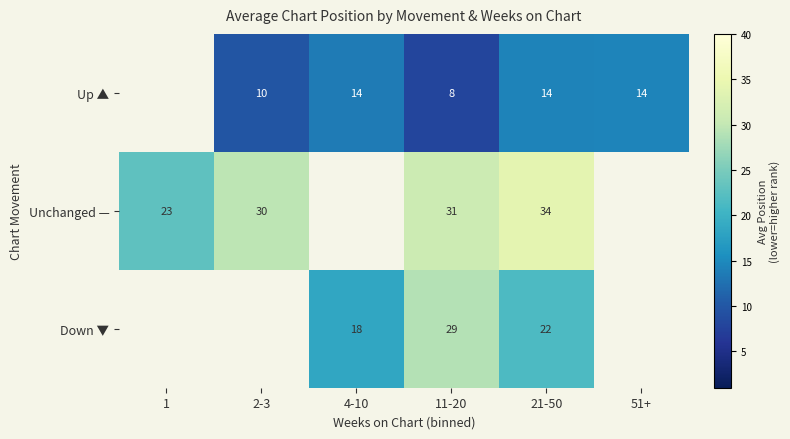

Between 11-20 and 21-50, which series saw the biggest shift?

Down ▼